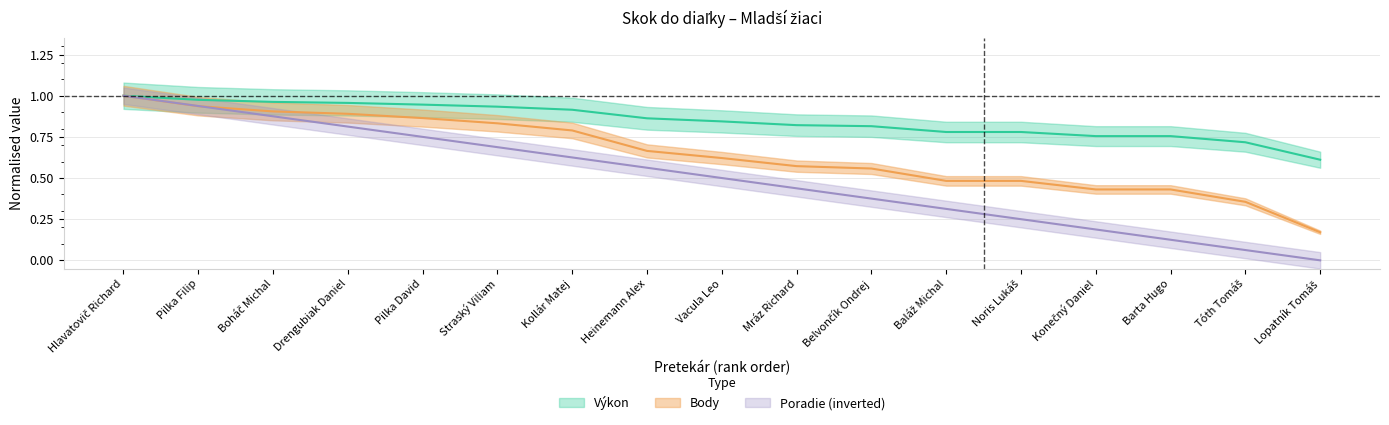

True or false: Poradie has a value of 0.6 at Kollár Matej.

True